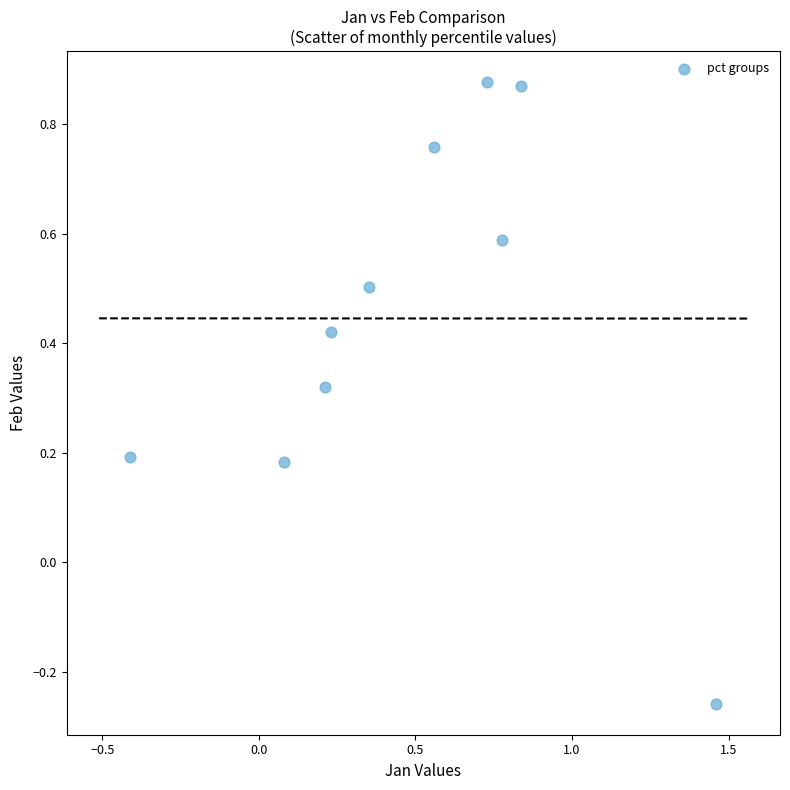

What is the range of X values (max minus min)?

1.9